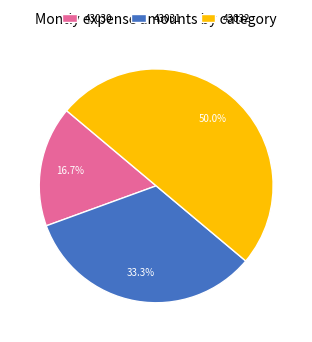

Does 43031 account for over 50% of the chart?

No